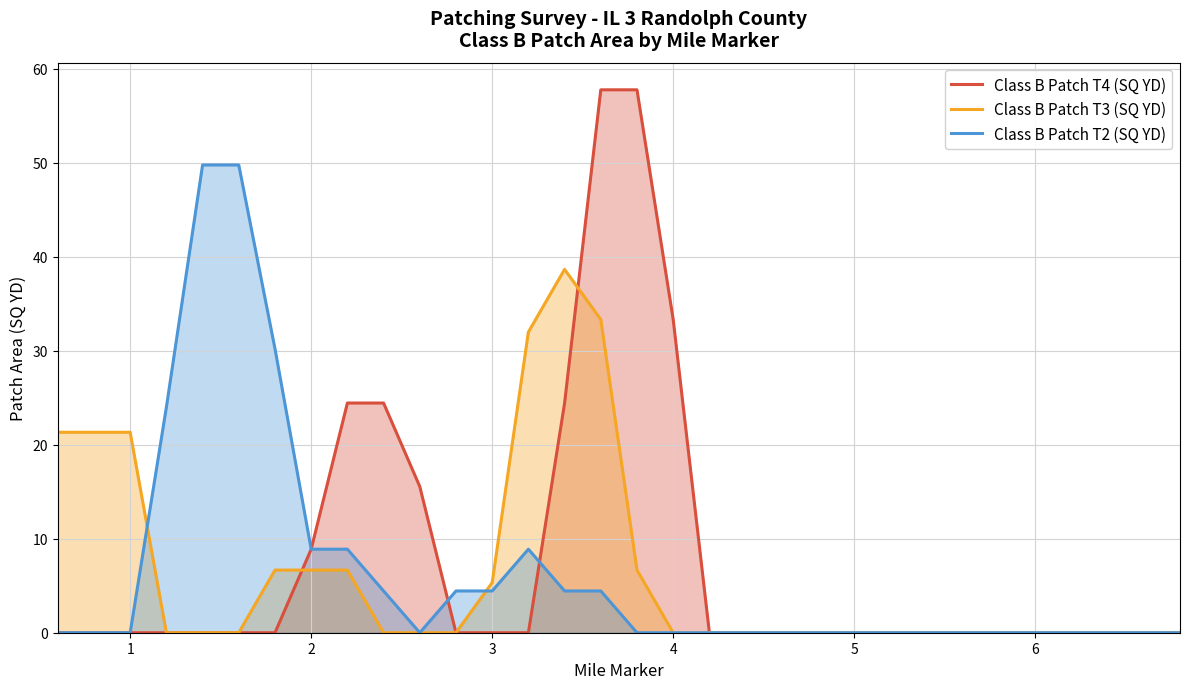

Which series has the largest range (max minus min)?

Class B Patch T4 (SQ YD)